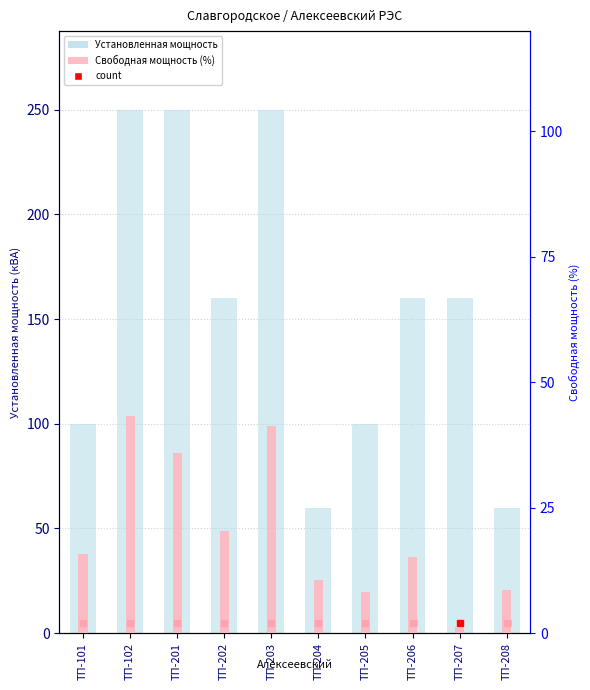

What is the average value of the Свободная мощность (% от макс.) series?

20.0